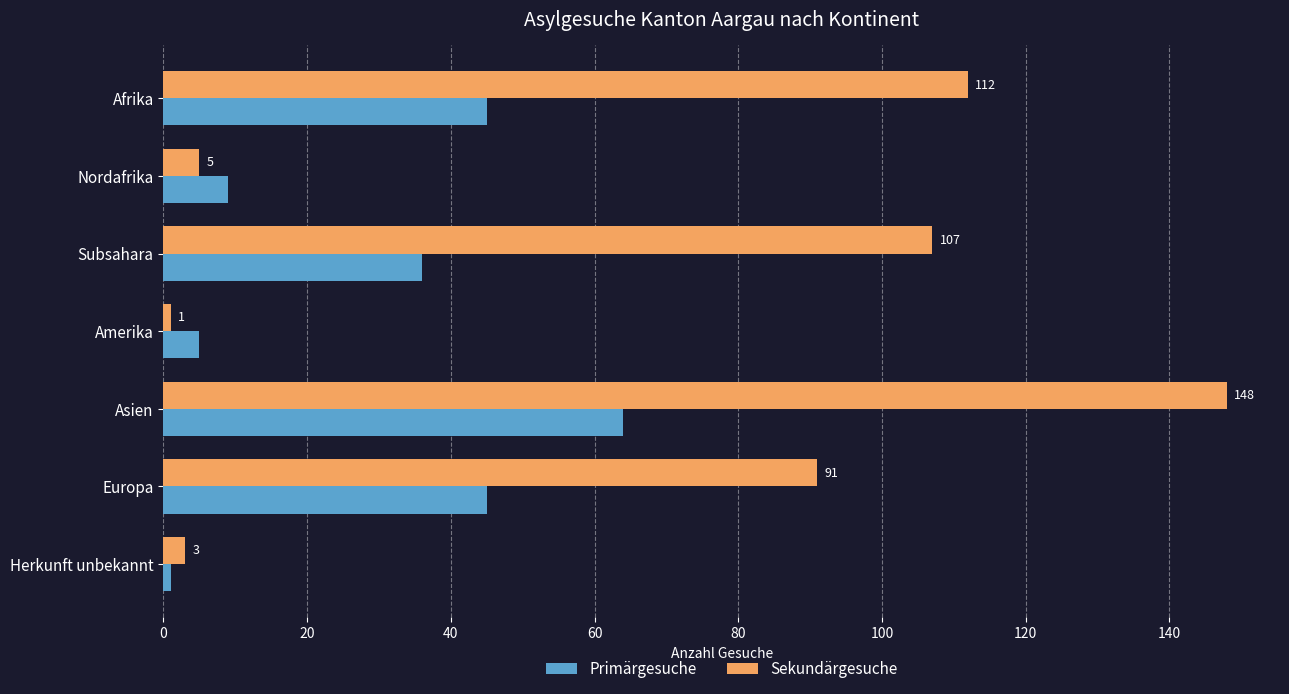

What is the sum of all Sekundärgesuche values?

467